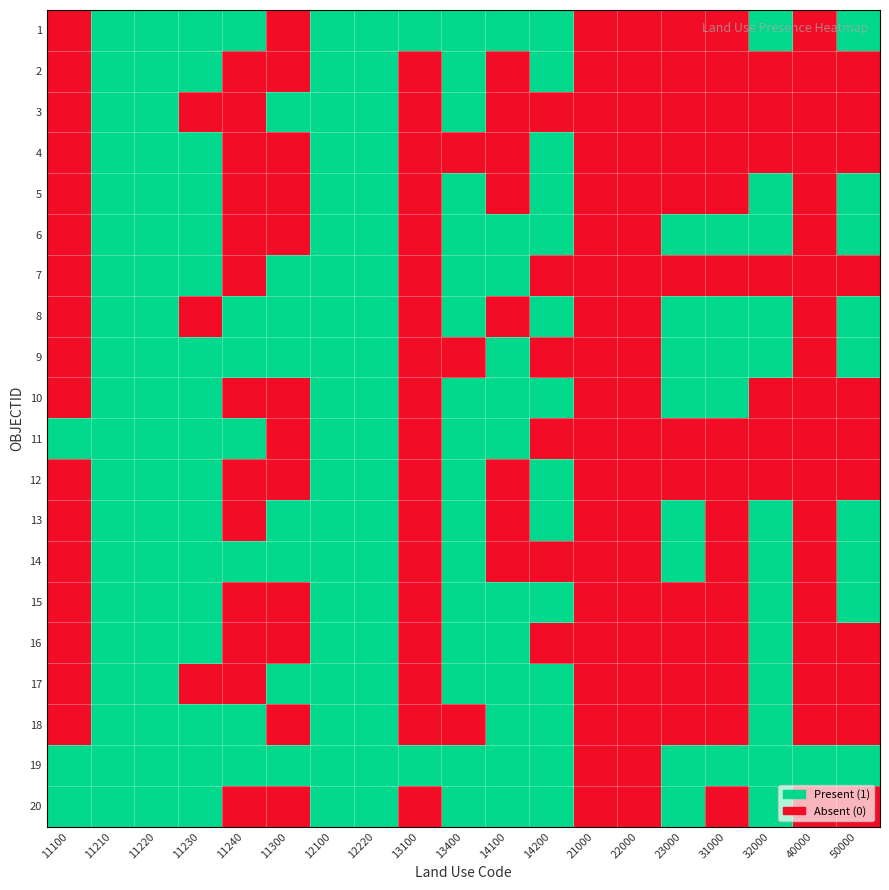

List the series in order of their peak value, highest first.

1, 2, 3, 4, 5, 6, 7, 8, 9, 10, 11, 12, 13, 14, 15, 16, 17, 18, 19, 20